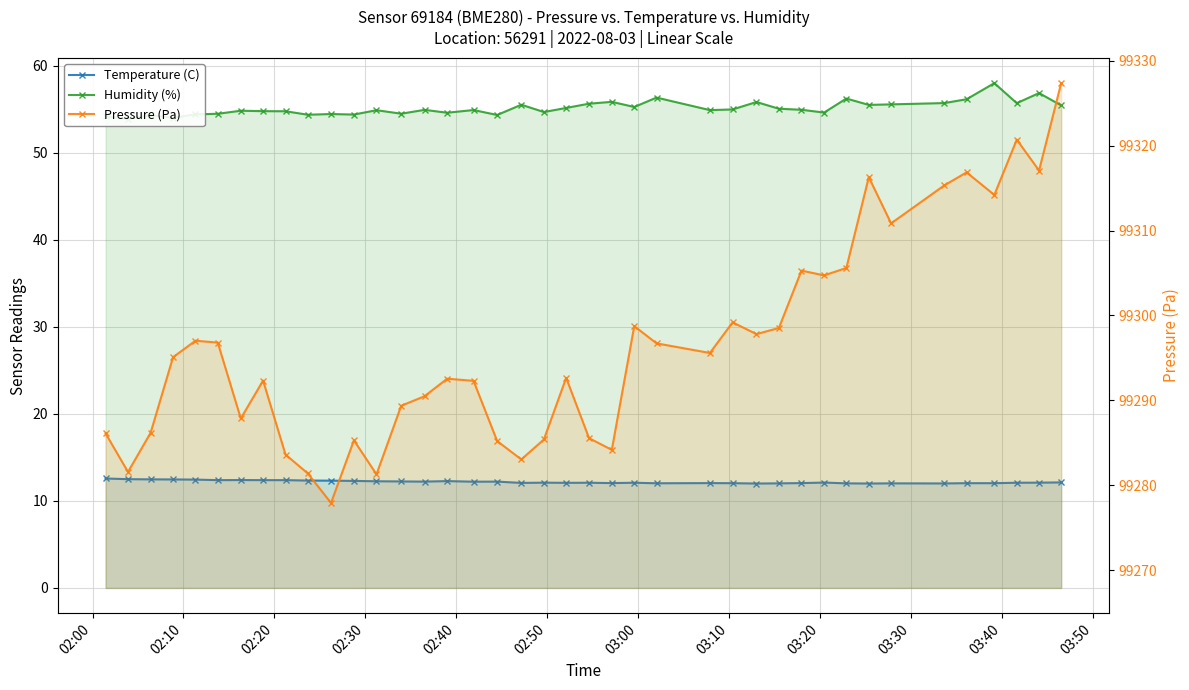

In Humidity (%), how many points are higher than both neighbors (excluding endpoints)?

13